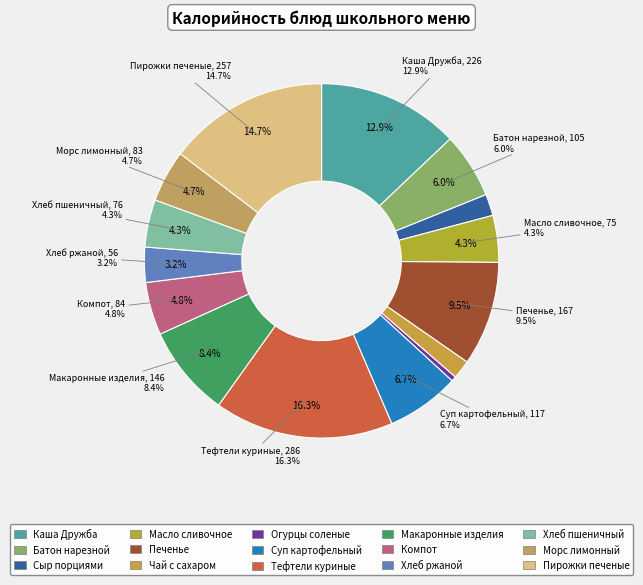

The Компот slice represents 14% of the pie. True or false?

False